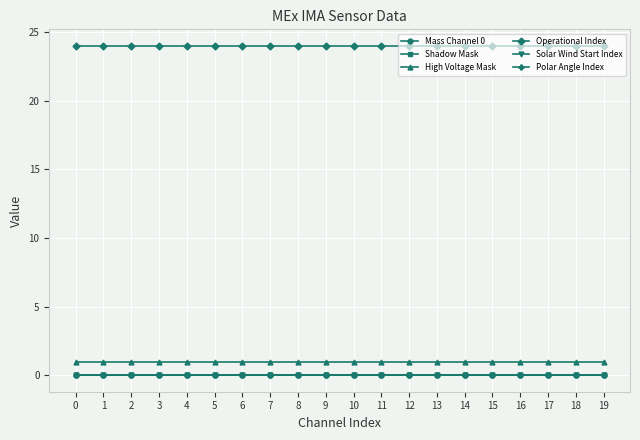

True or false: Mass Channel 0 and Polar Angle Index cross at least once.

False